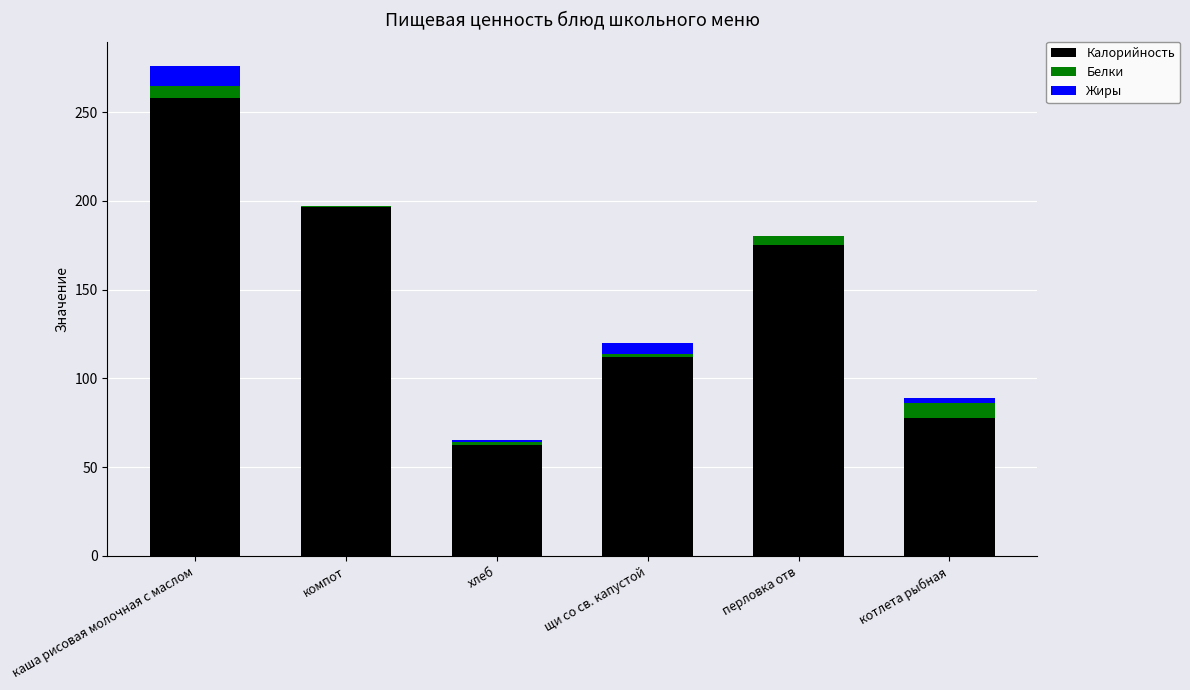

At which category is the sum across all series the highest?

каша рисовая молочная с маслом